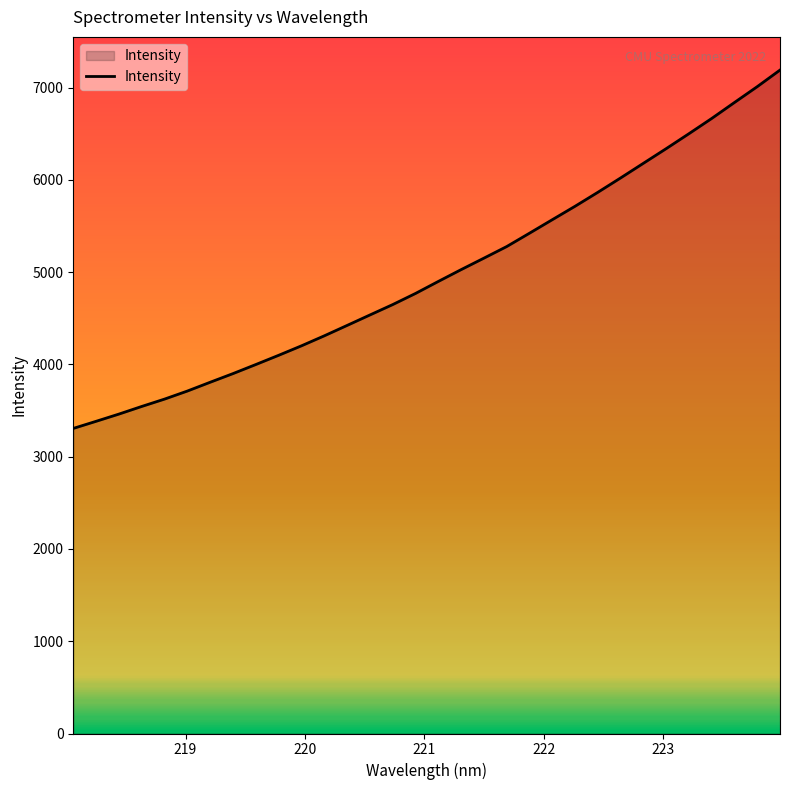

What is the difference between the maximum and minimum values?

3883.4